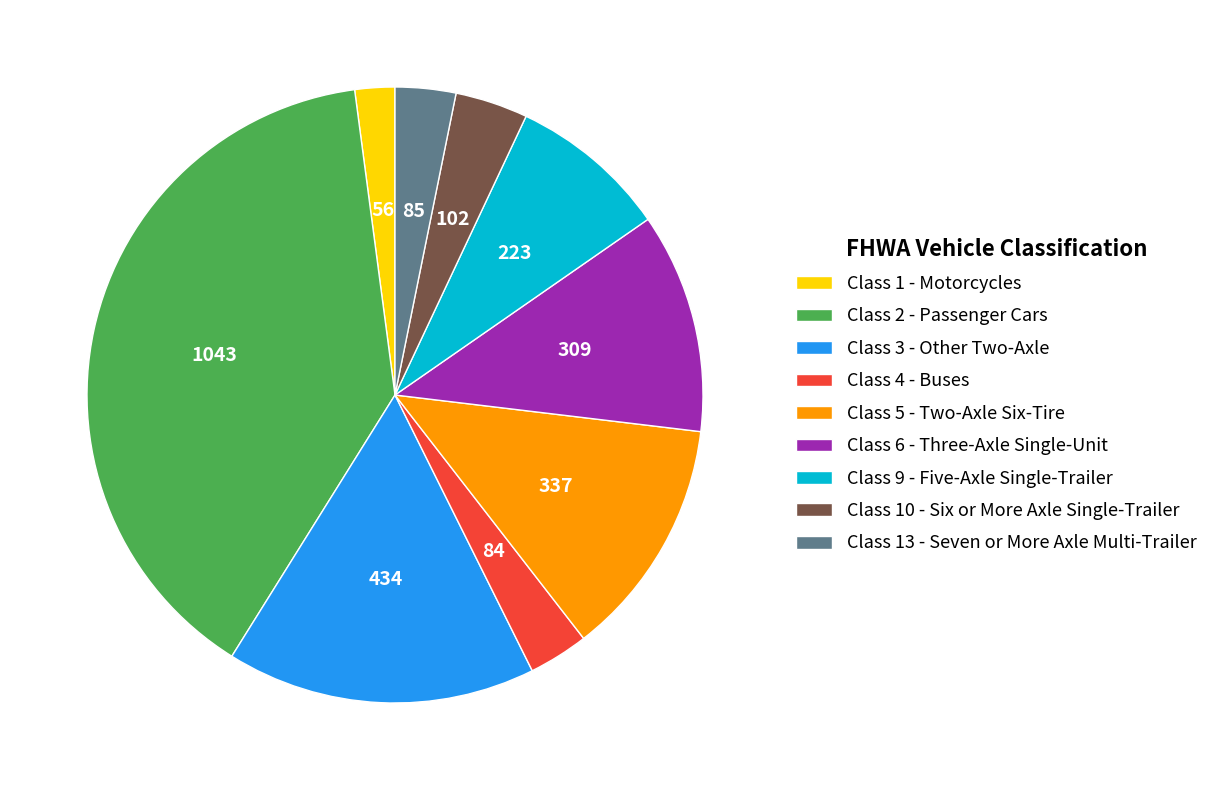

Count the number of slices in the pie.

9